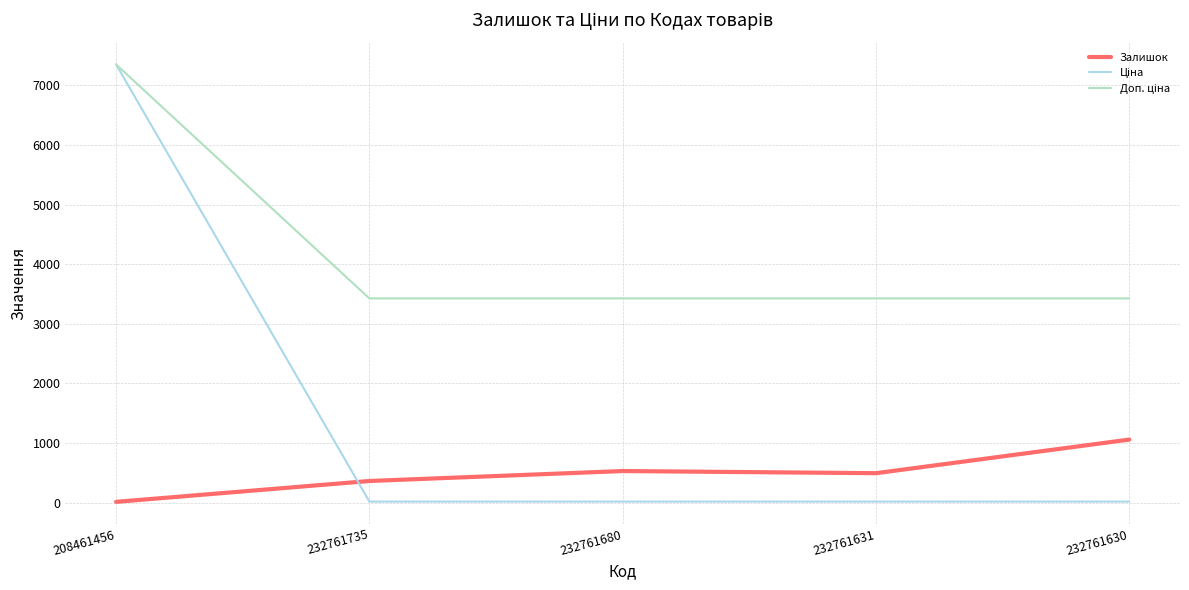

At which category does the chart reach its peak across all series?

208461456